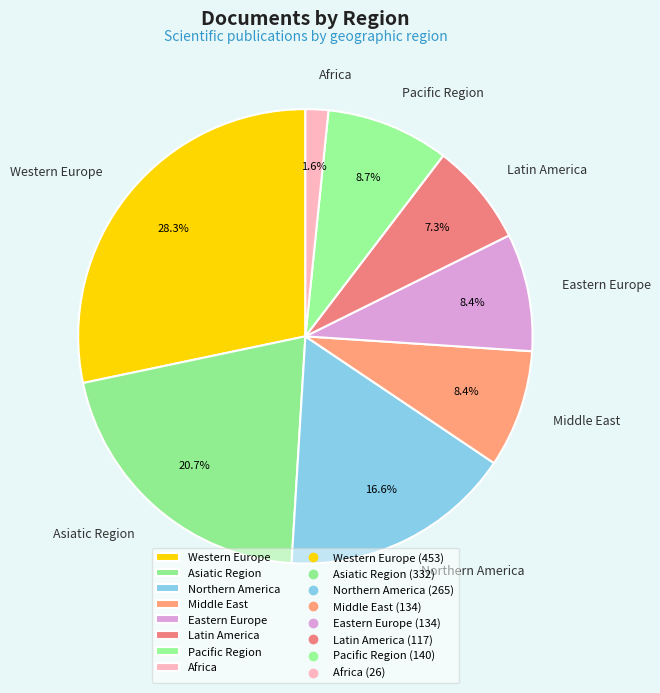

To the nearest percent, what is the difference between the Northern America and Asiatic Region slice percentages?

4%